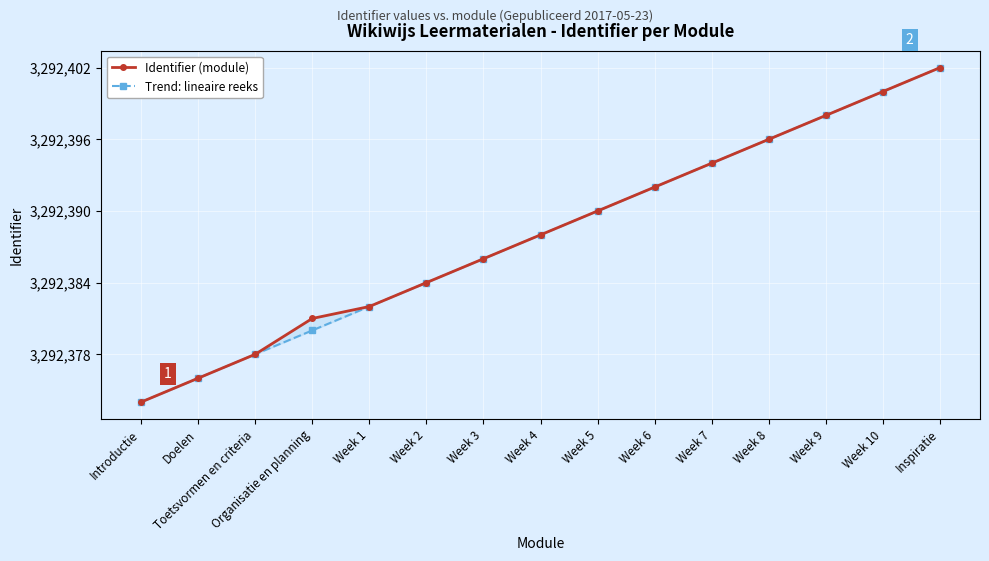

How many data points does each series have?

15